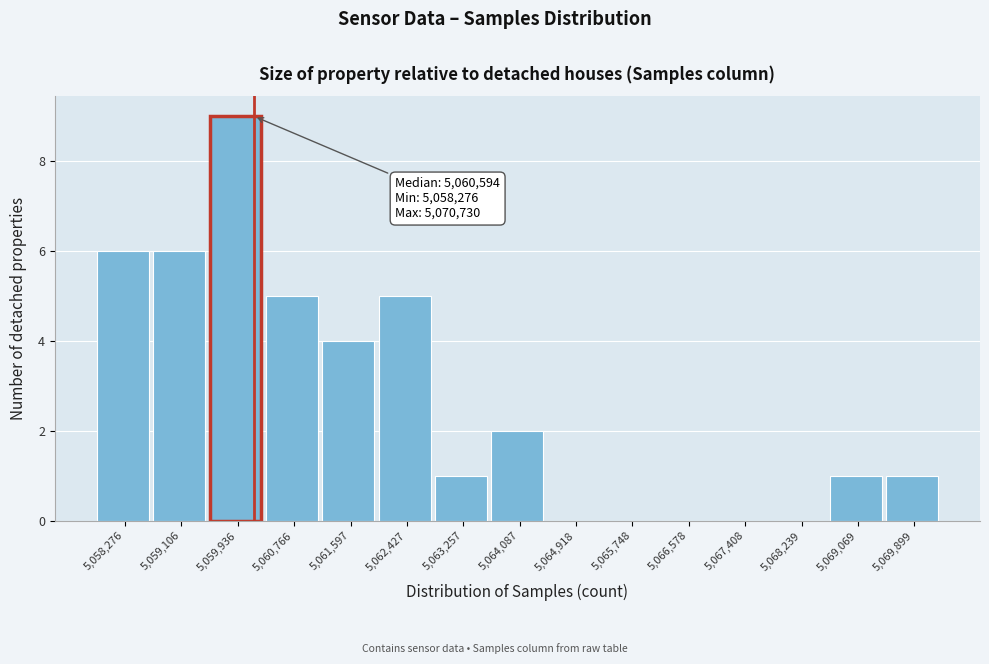

Reading right to left, transcribe all the data shown in this chart.

5,069,899=1	5,069,069=1	5,068,239=0	5,067,408=0	5,066,578=0	5,065,748=0	5,064,918=0	5,064,087=2	5,063,257=1	5,062,427=5	5,061,597=4	5,060,766=5	5,059,936=9	5,059,106=6	5,058,276=6